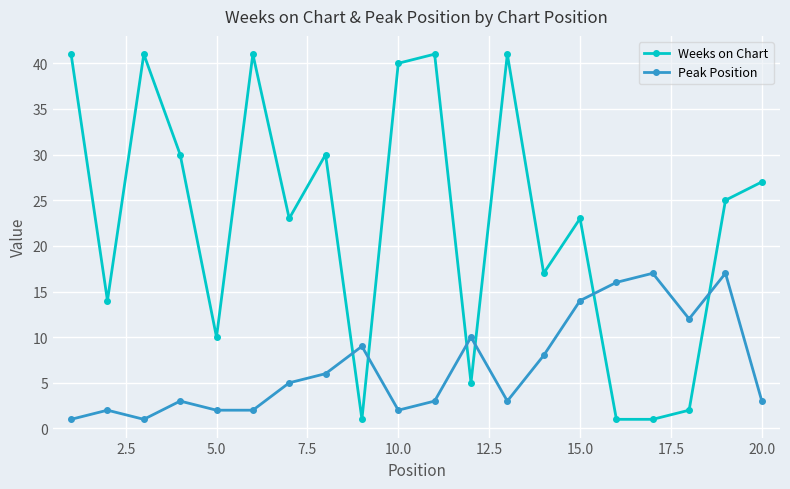

In Peak Position, how many points are higher than both neighbors (excluding endpoints)?

6